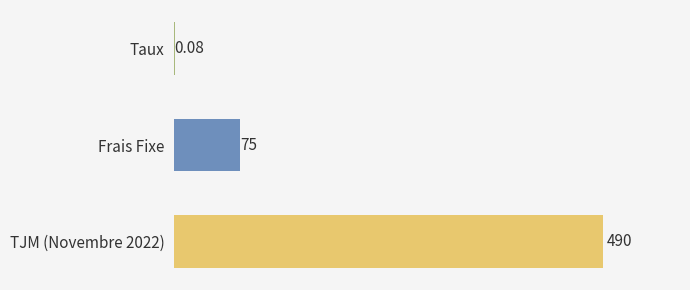

At which label is the value closest to 245?

Frais Fixe